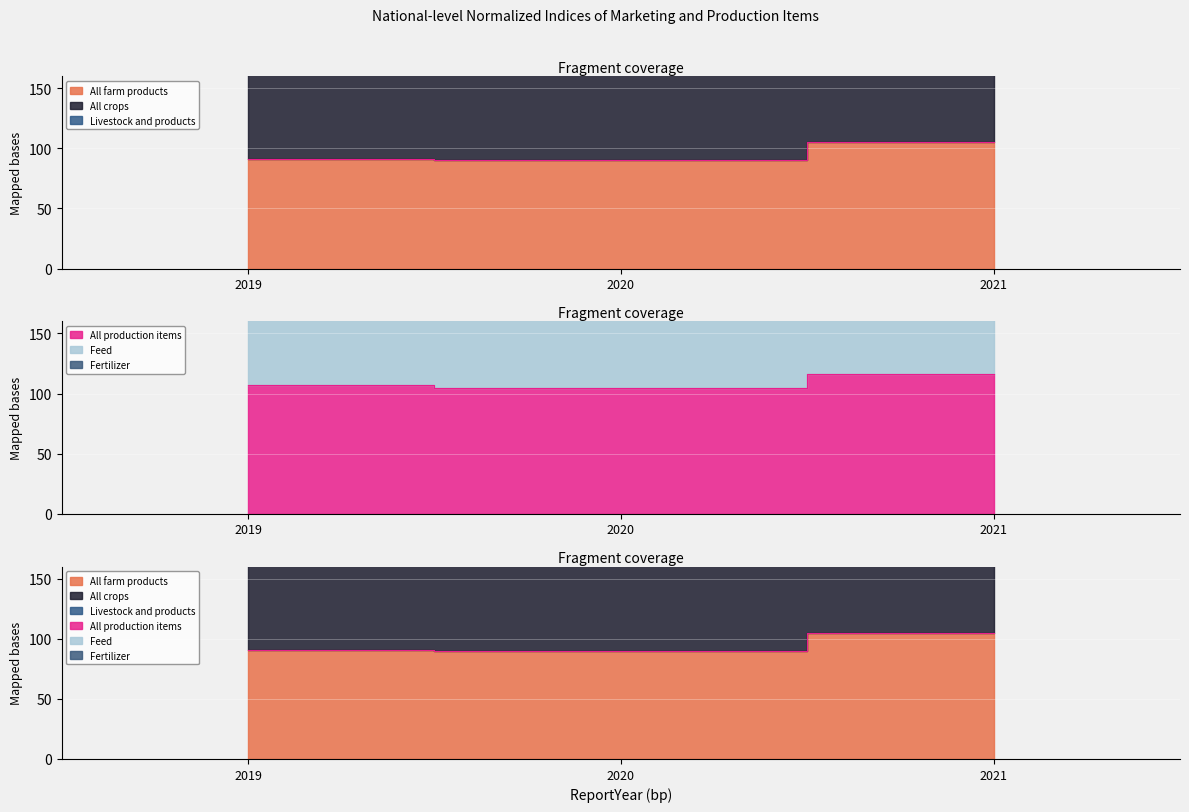

What is the average value of the All farm products series?

95.3